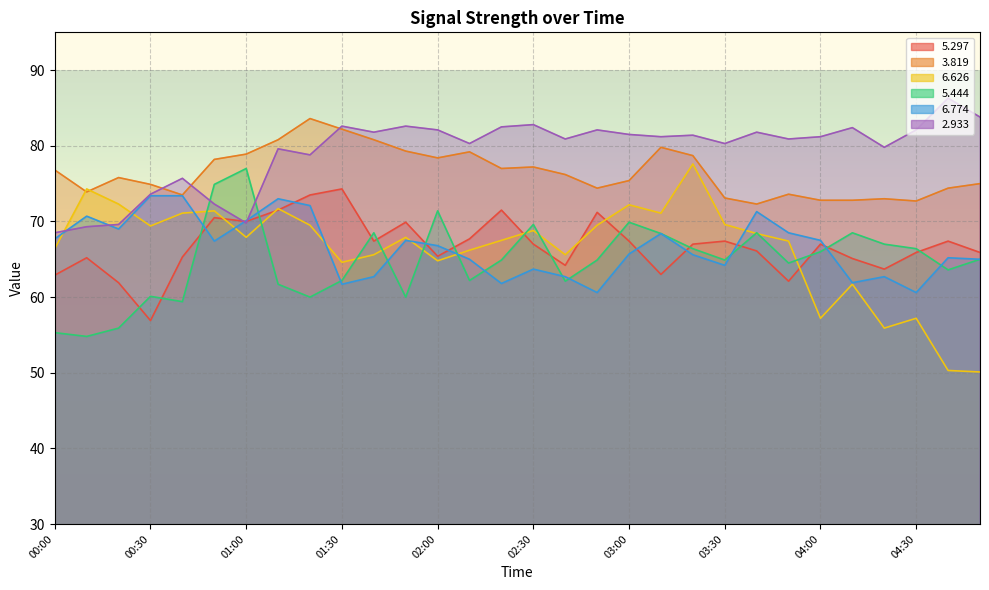

What is the difference between the maximum and minimum values in the   5.297 series?

17.4